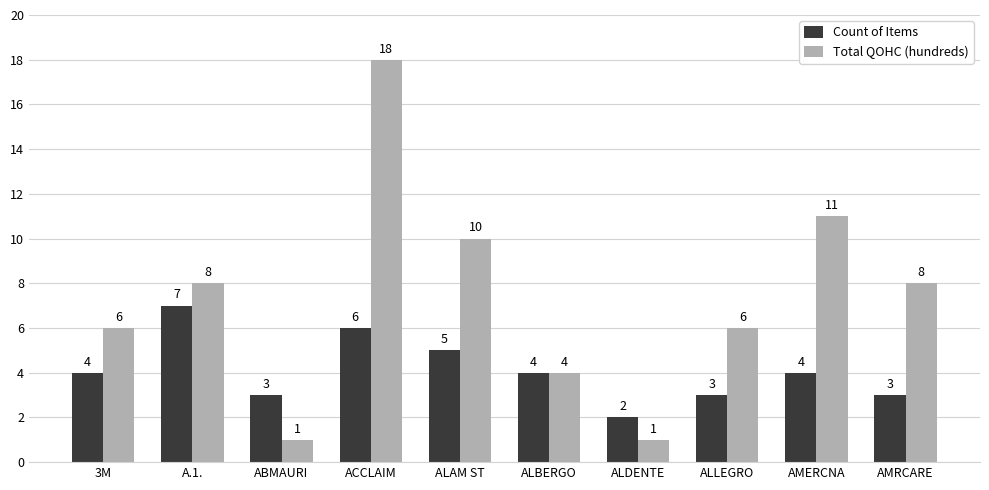

At which category is the sum across all series the highest?

ACCLAIM